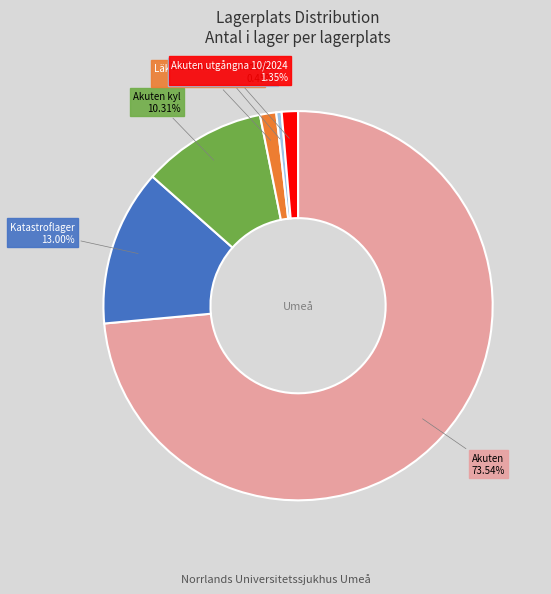

Is there a majority slice in this chart?

Yes